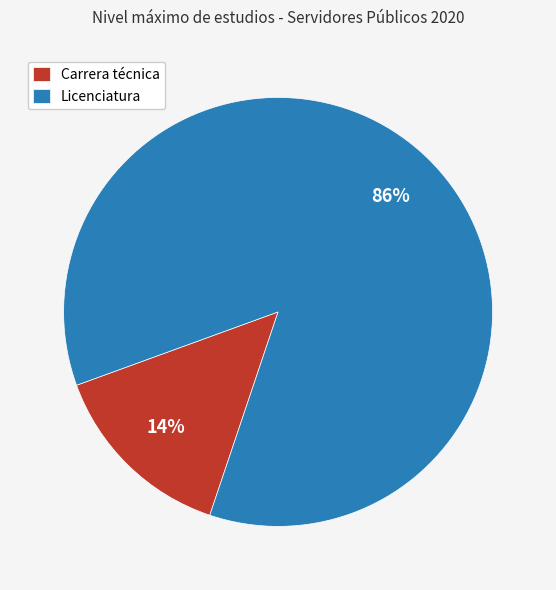

Is it true that Carrera técnica is 4% of the pie?

False